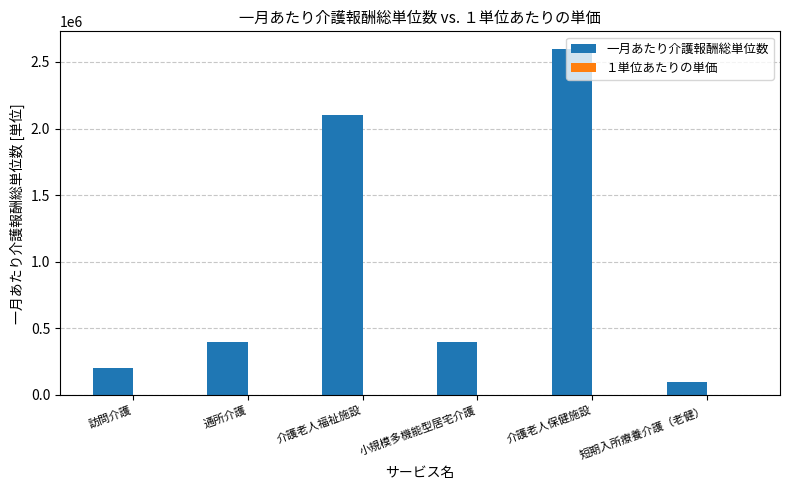

What is the greatest value displayed?

2600000.0